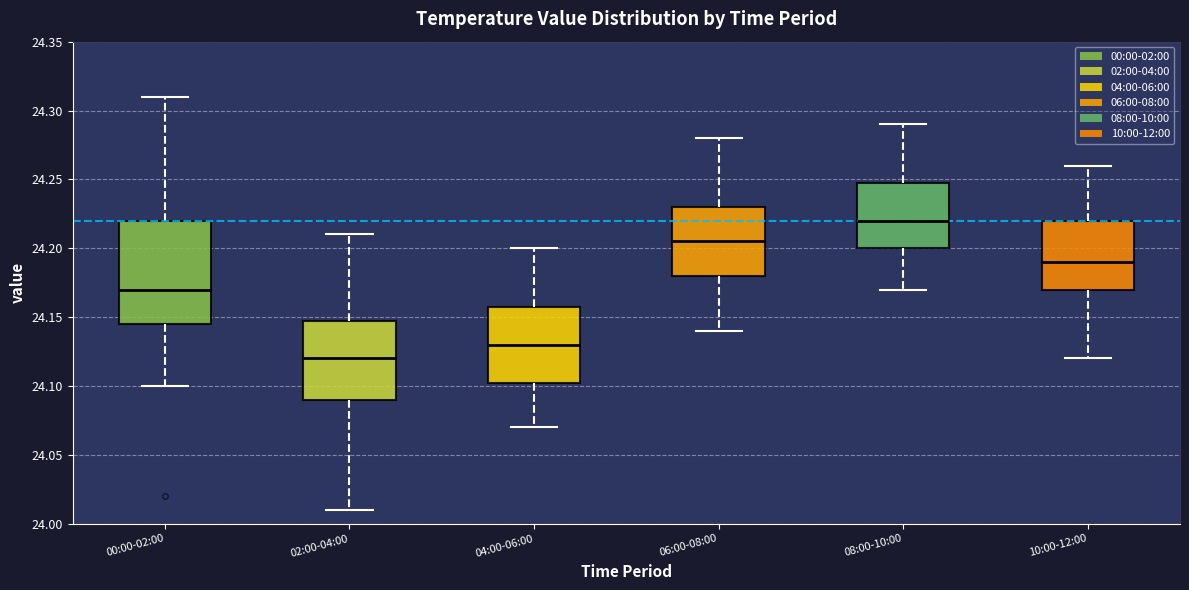

Where does the upper whisker of the box for 00:00-02:00 end on the y-axis? The values are not printed on the chart, so give them approximately, as read against the axis.

24.310